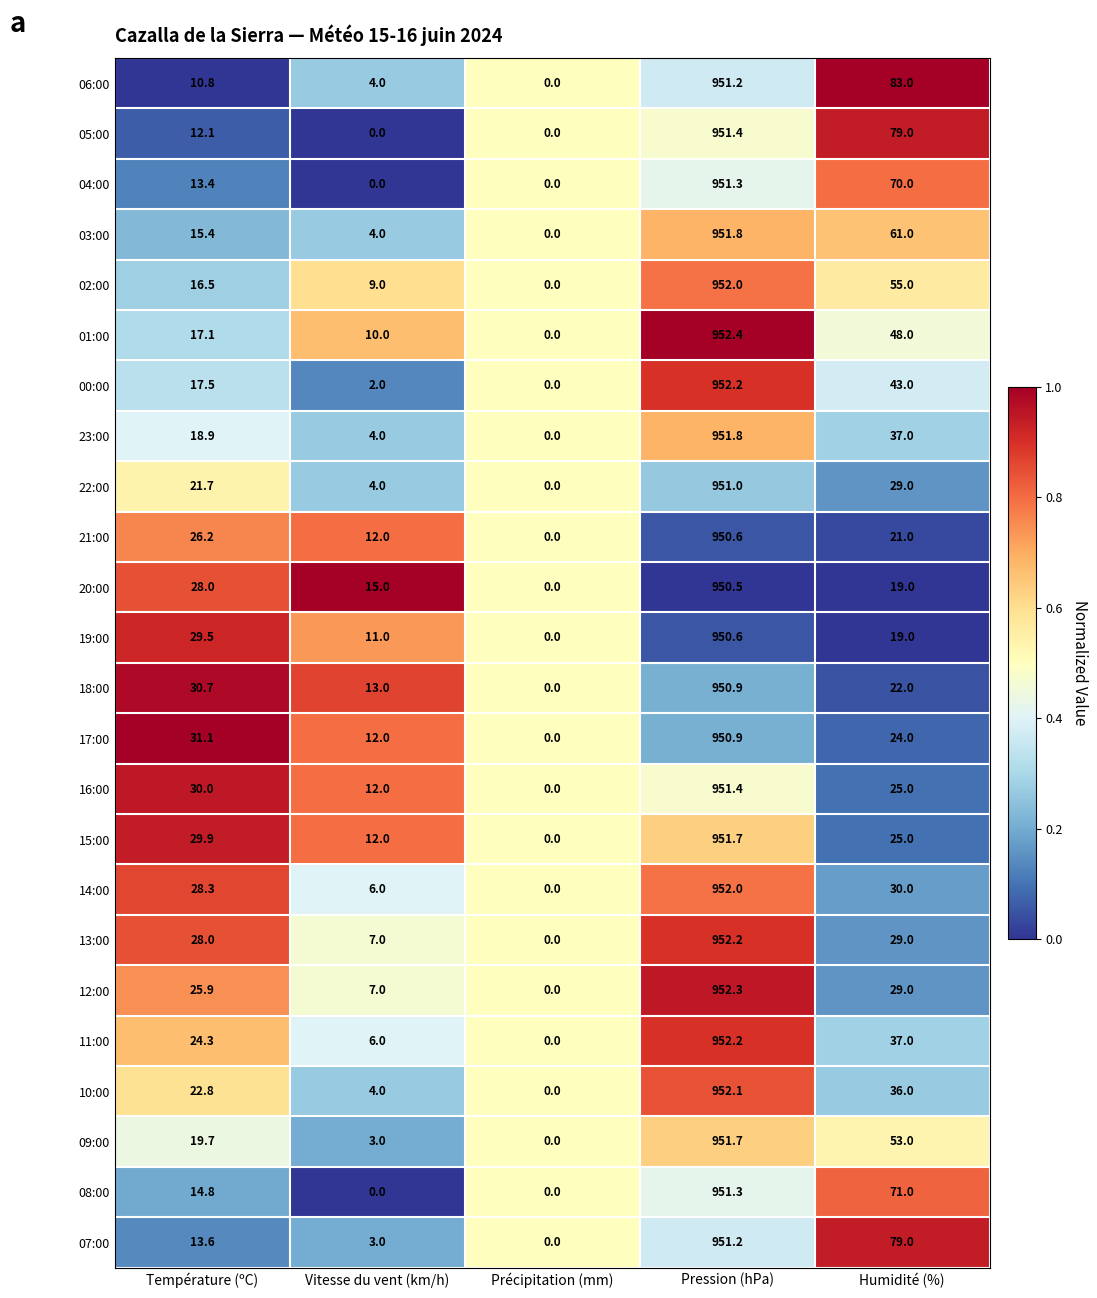

What is the difference between the second highest and second lowest values in the 23:00 series?

33.0